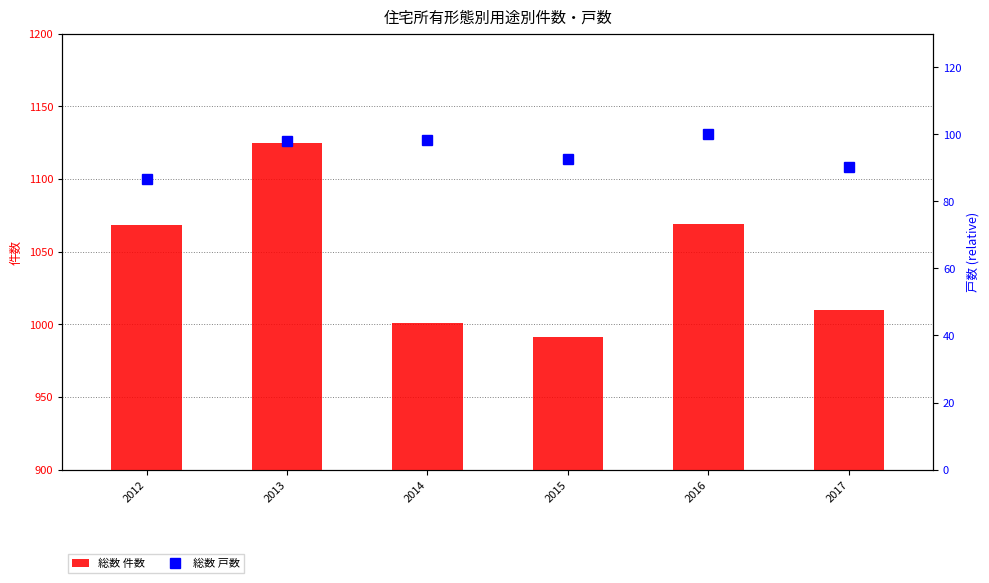

Reading left to right, extract all data points from this chart.

総数 件数: 2012=1068.0	2013=1125.0	2014=1001.0	2015=991.0	2016=1069.0	2017=1010.0
総数 戸数 (percentile): 2012=86.5	2013=98.1	2014=98.2	2015=92.7	2016=100.0	2017=90.2